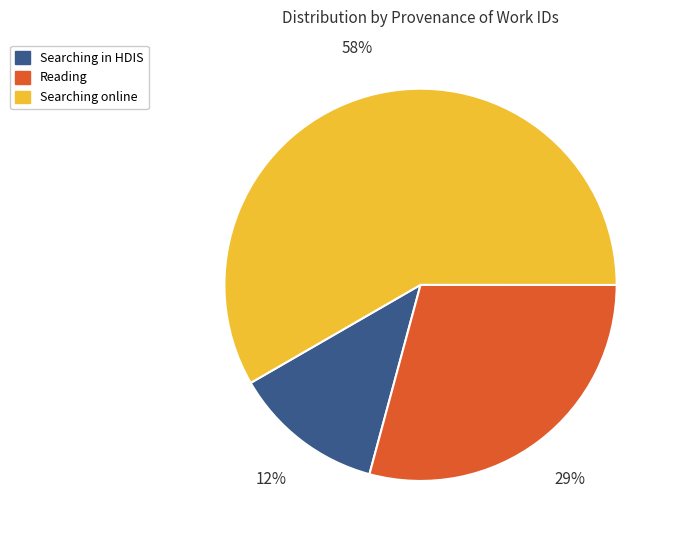

To the nearest percent, what is the difference between the largest and smallest slice percentages?

46%